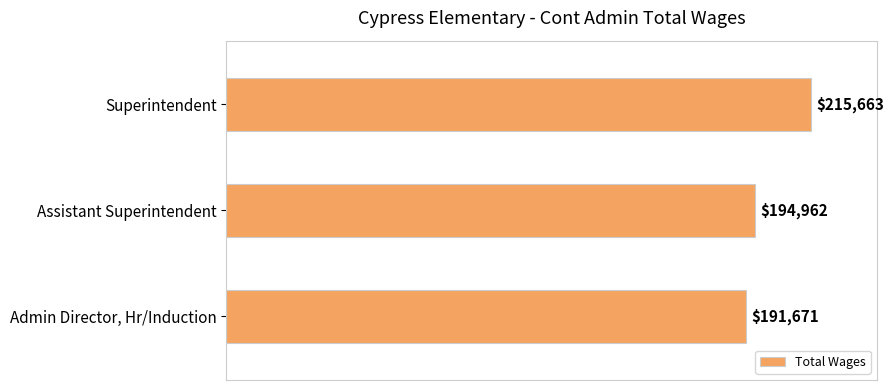

Reading bottom to top, transcribe all the data shown in this chart.

191671	194962	215663